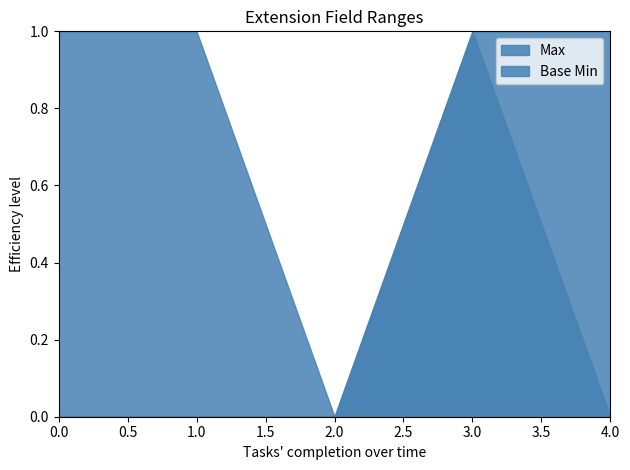

What is the sum of all Max values?

4